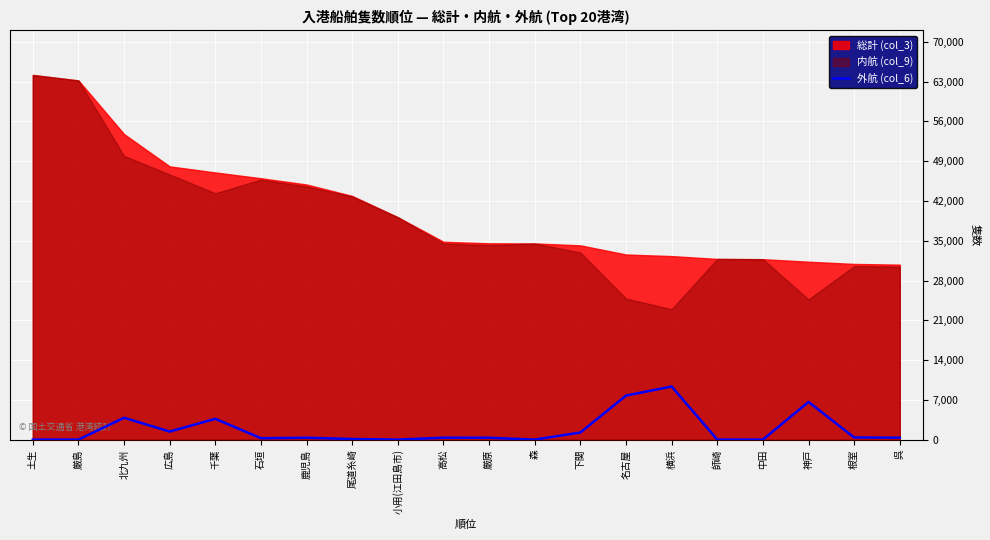

At which category does the data reach its first local peak?

北九州